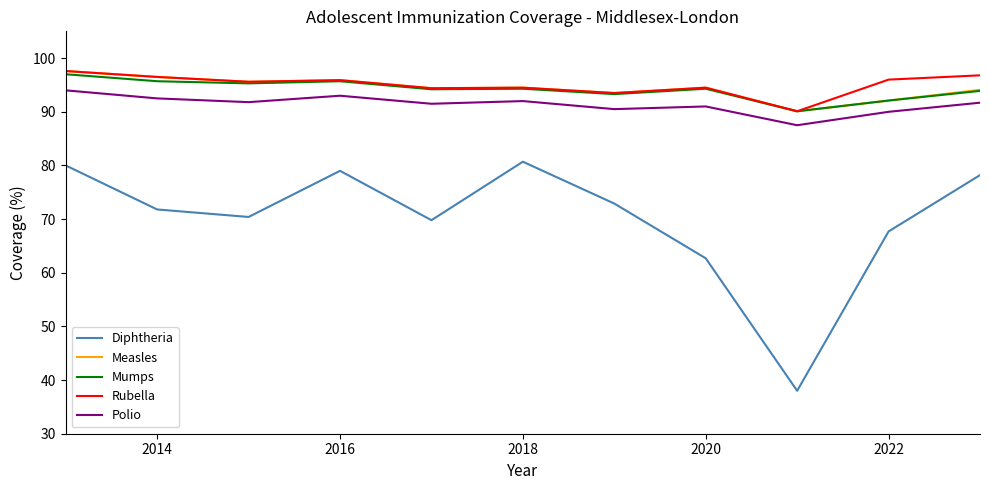

What is the maximum value shown in the chart?

97.6